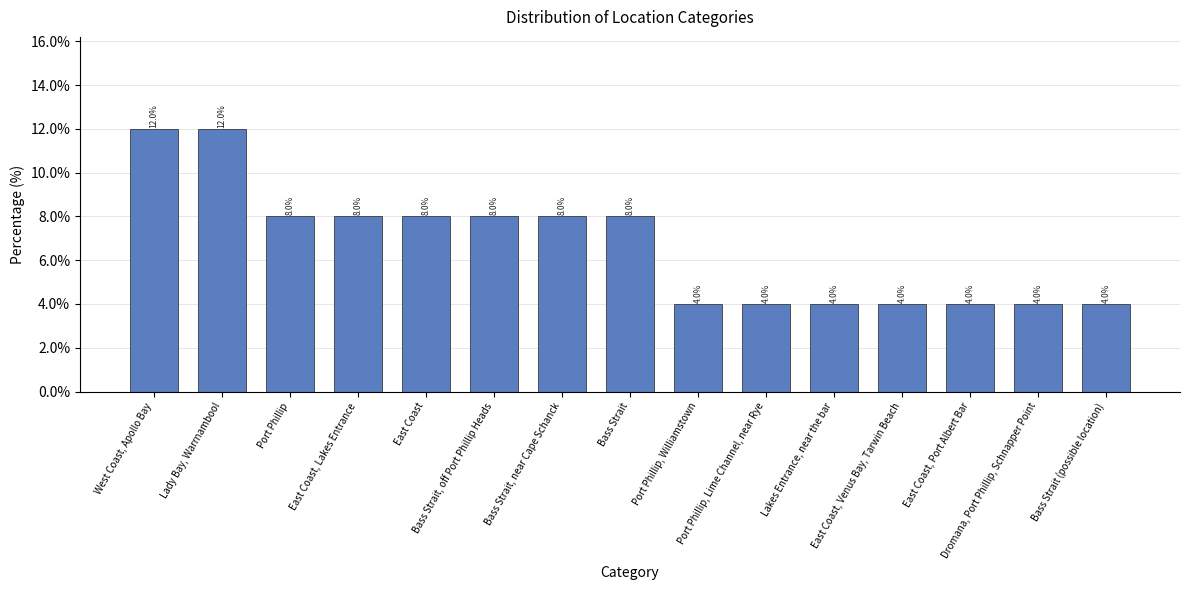

What is the value of the 14th bar from the left?

4